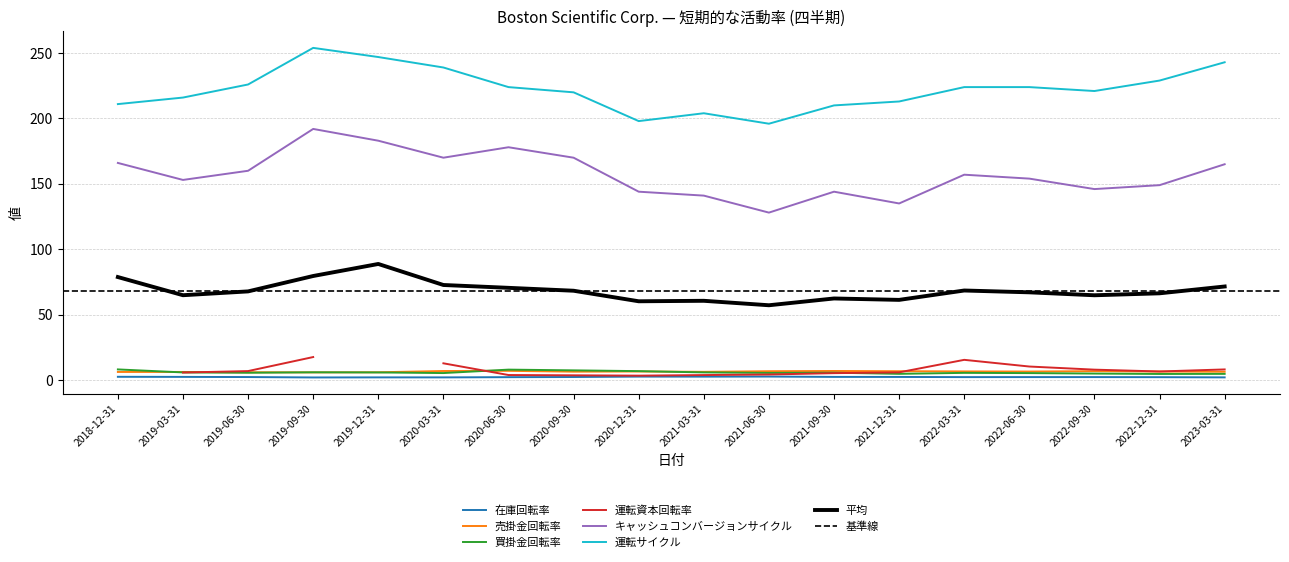

In 在庫回転率, how many points are higher than both neighbors (excluding endpoints)?

3